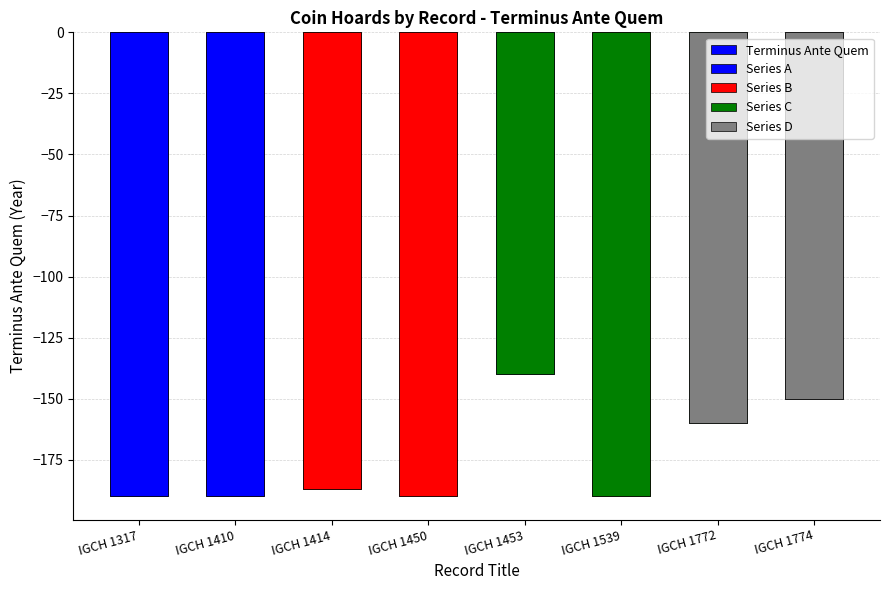

Reading left to right, what are all the values shown in this chart?

-190	-190	-187	-190	-140	-190	-160	-150